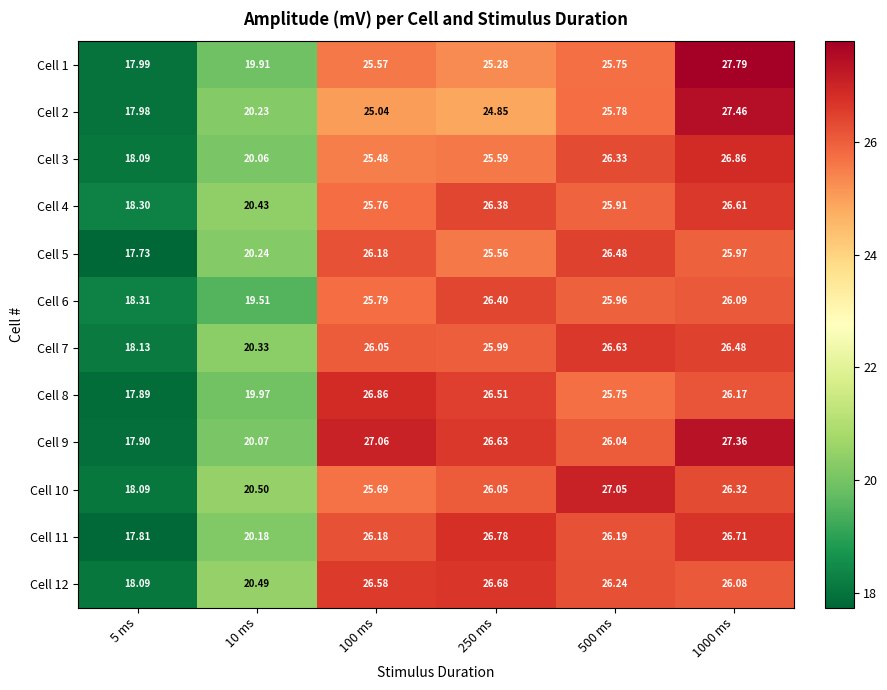

Is the value of Cell 1 at 5 ms greater than the value of Cell 10 at 250 ms?

No